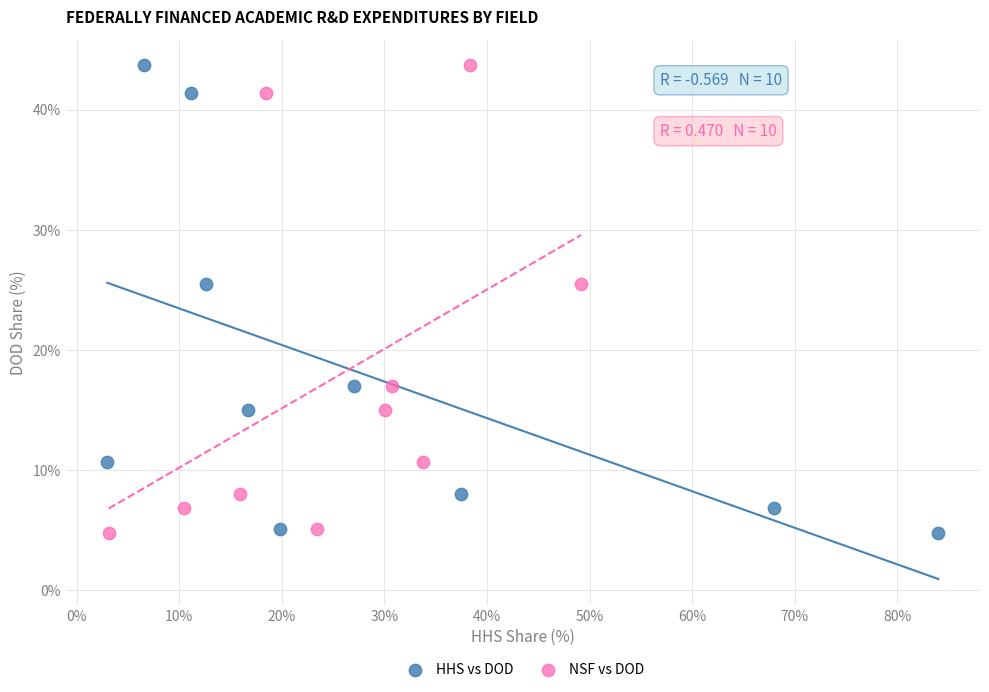

What are all the series names shown in the legend?

HHS vs DOD, NSF vs DOD